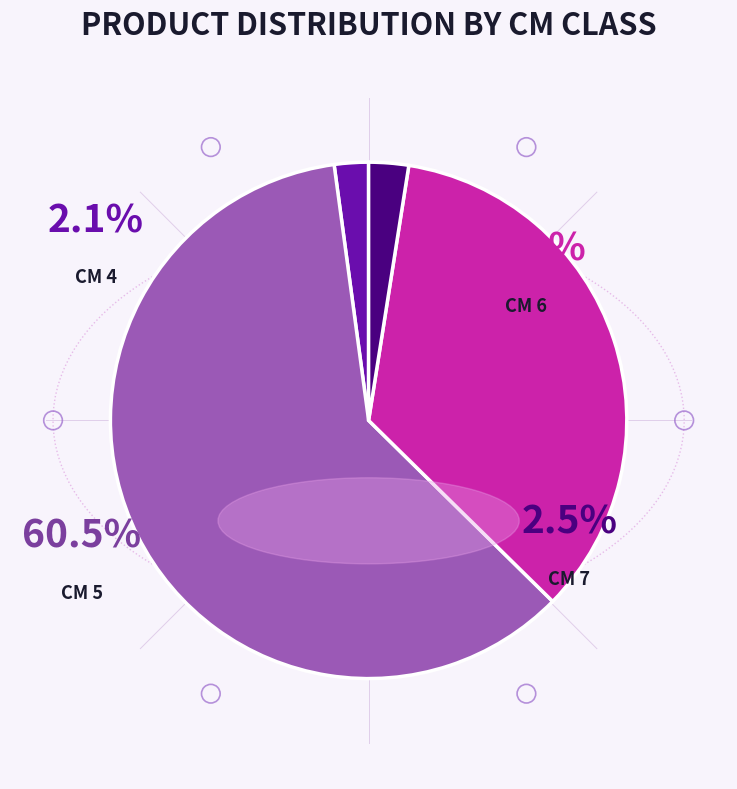

To the nearest percent, what is the difference between the 5 and 7 slice percentages?

58%